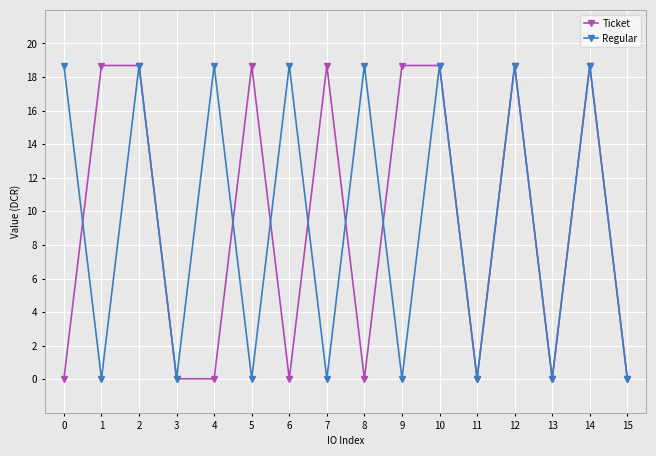

Read the Regular value at 14.

18.7